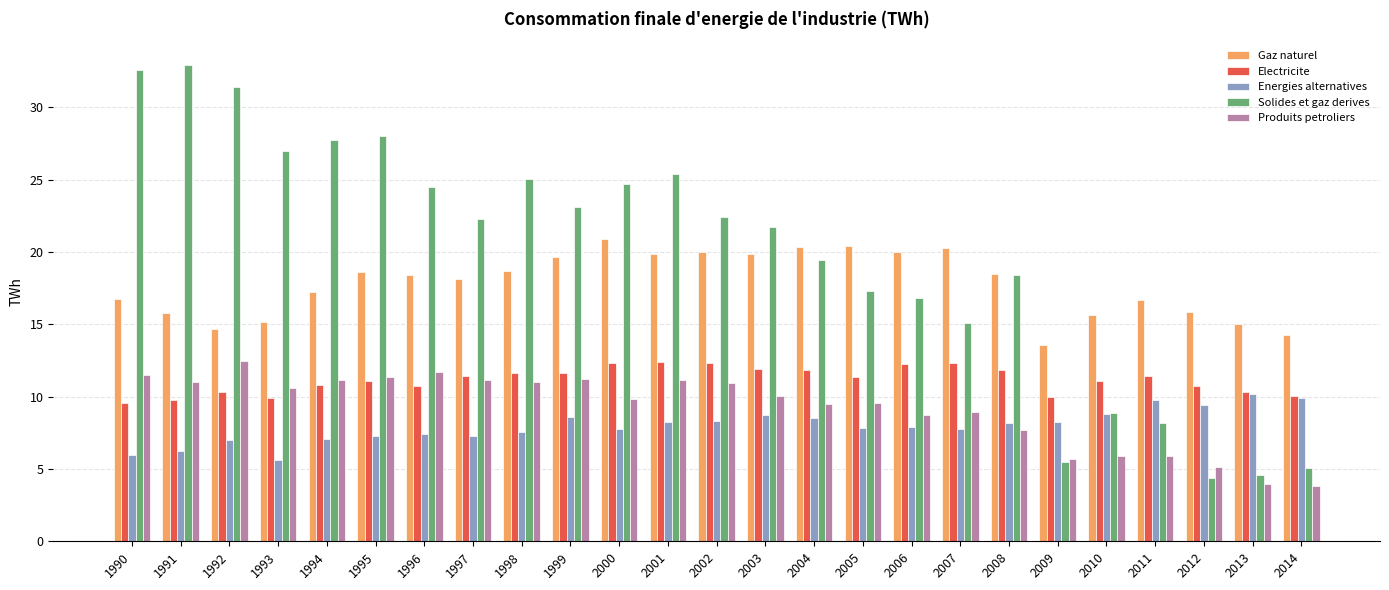

Read the Energies alternatives value at 2005.

7.8